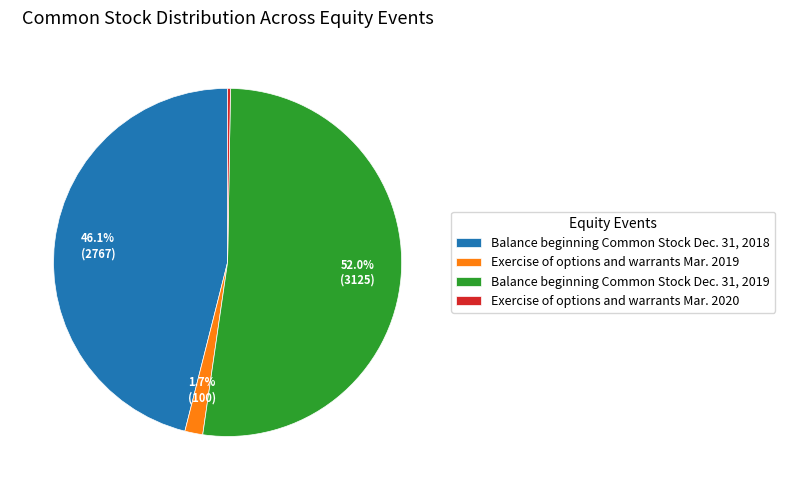

Which category accounts for the majority?

Balance beginning Common Stock Dec. 31, 2019